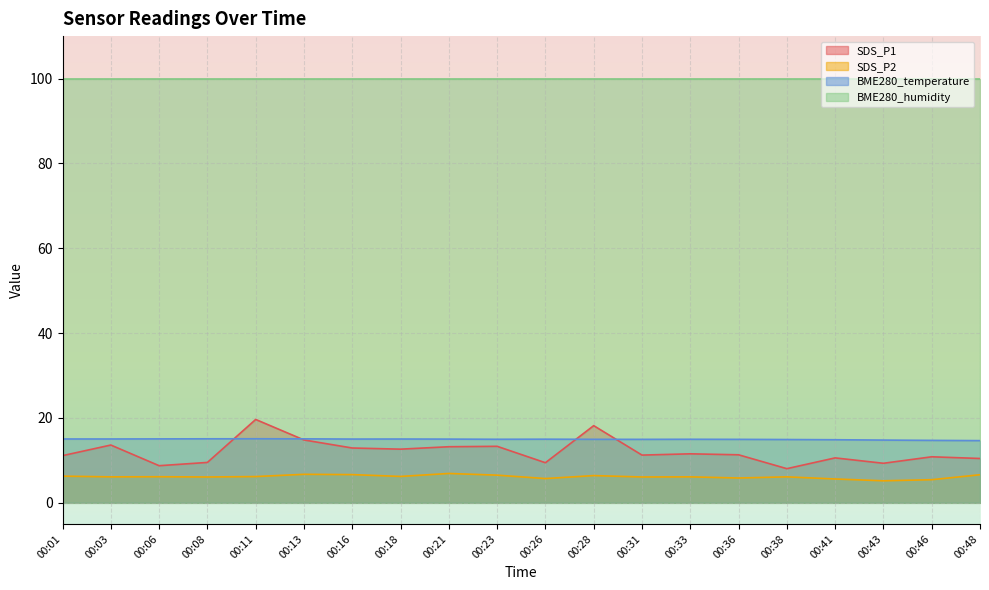

Which series has the largest range (max minus min)?

SDS_P1